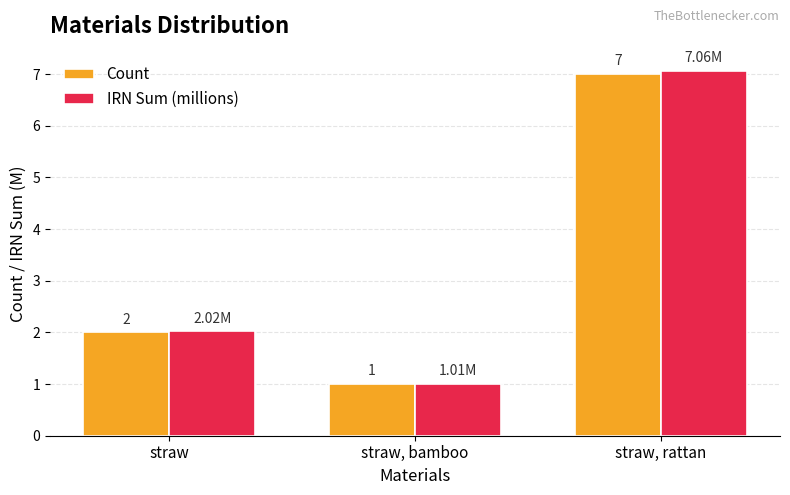

The Count series shows 2.0 at straw. True or false?

True